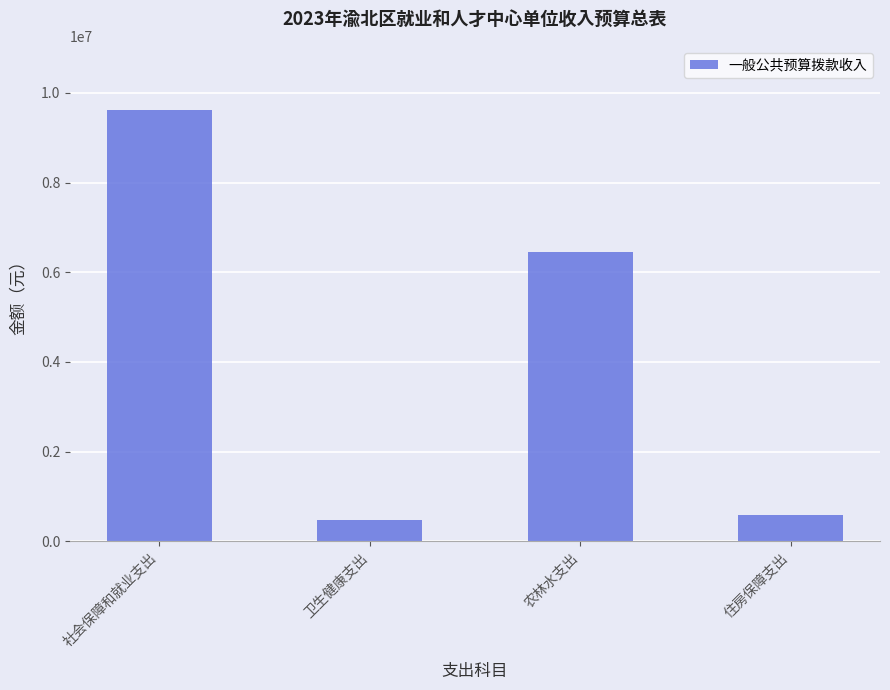

Which category has the highest value across all series?

社会保障和就业支出